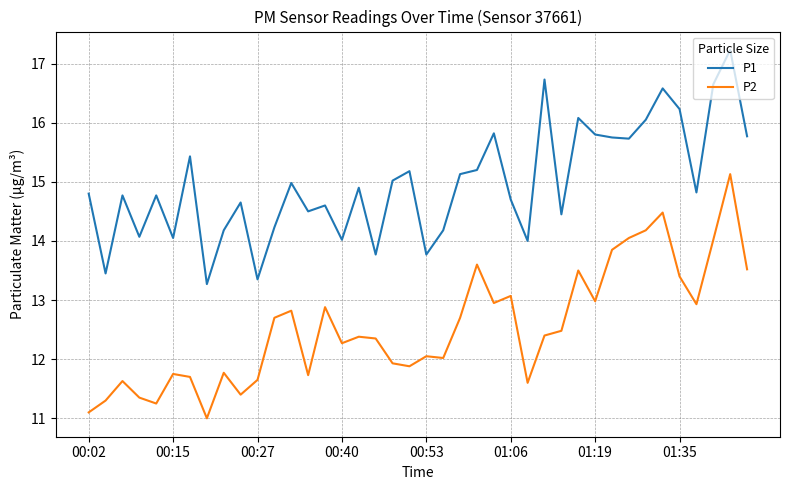

Is this an area chart (filled region under the line)?

No